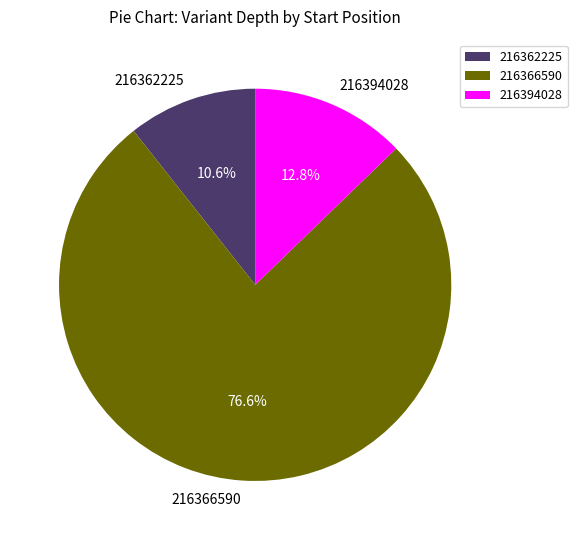

Does any single category account for the majority?

Yes